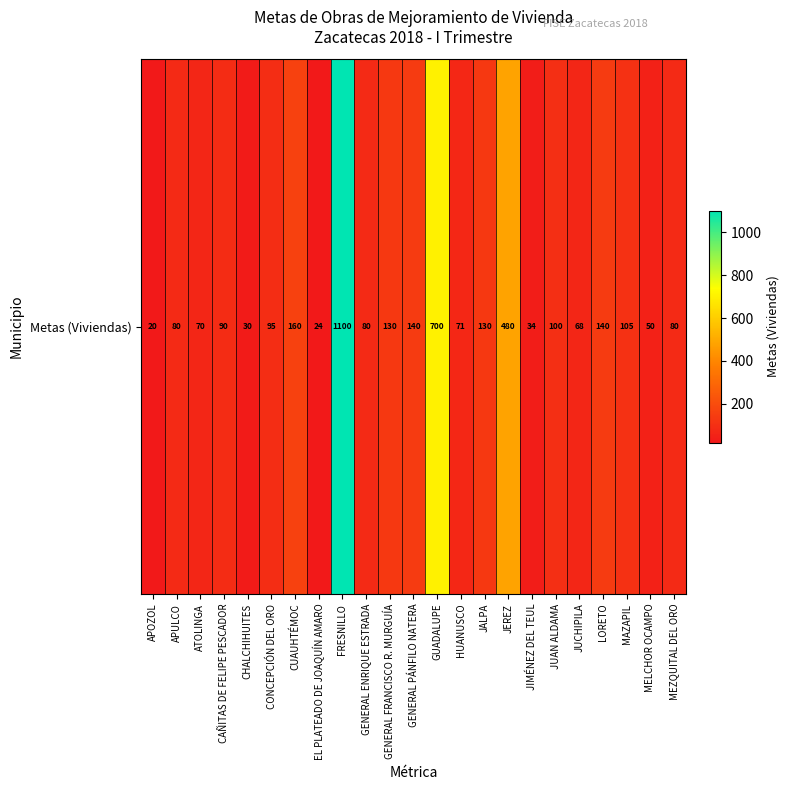

Reading left to right, transcribe all the data shown in this chart.

APOZOL=20	APULCO=80	ATOLINGA=70	CAÑITAS DE FELIPE PESCADOR=90	CHALCHIHUITES=30	CONCEPCIÓN DEL ORO=95	CUAUHTÉMOC=160	EL PLATEADO DE JOAQUÍN AMARO=24	FRESNILLO=1100	GENERAL ENRIQUE ESTRADA=80	GENERAL FRANCISCO R. MURGUÍA=130	GENERAL PÁNFILO NATERA=140	GUADALUPE=700	HUANUSCO=71	JALPA=130	JEREZ=480	JIMÉNEZ DEL TEUL=34	JUAN ALDAMA=100	JUCHIPILA=68	LORETO=140	MAZAPIL=105	MELCHOR OCAMPO=50	MEZQUITAL DEL ORO=80